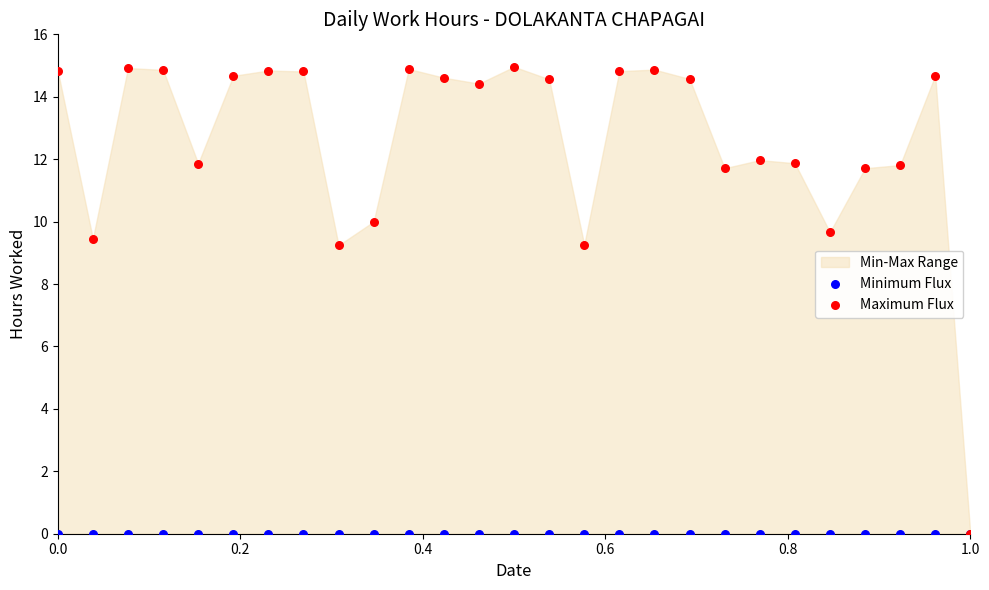

Which series contains the highest Y value?

Maximum Flux